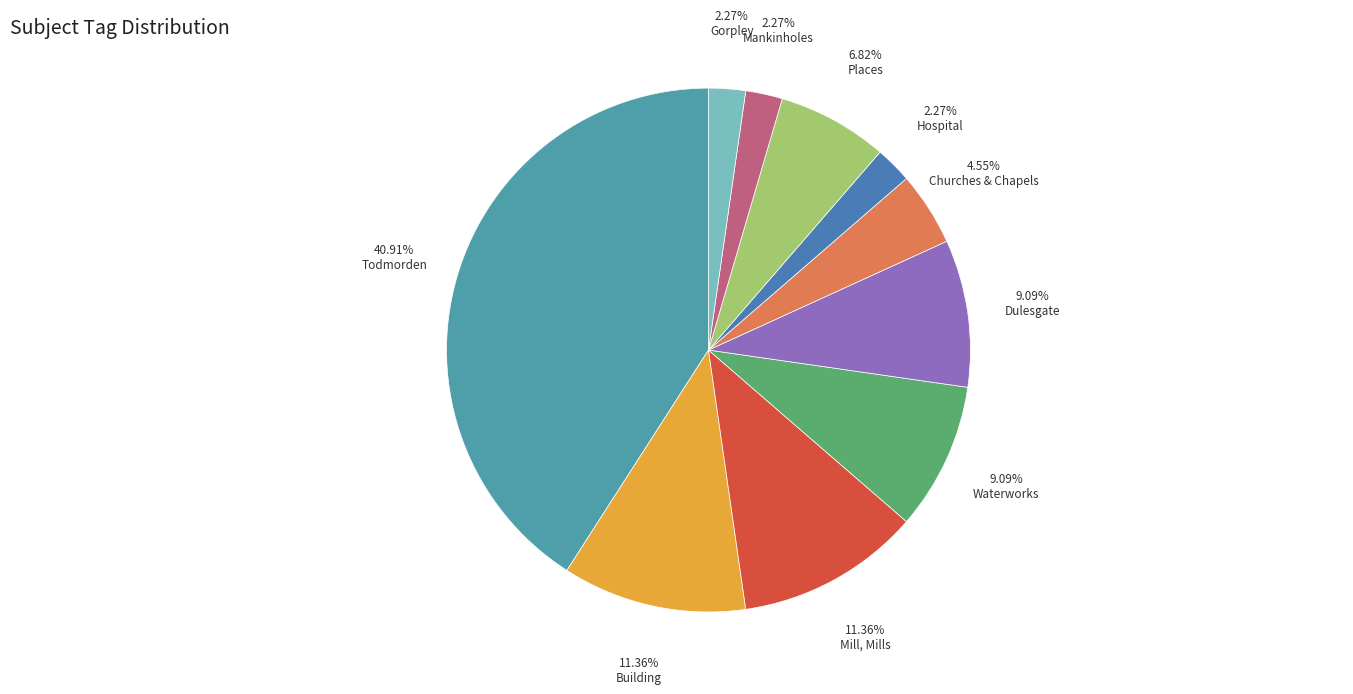

How many segments does this pie chart have?

10